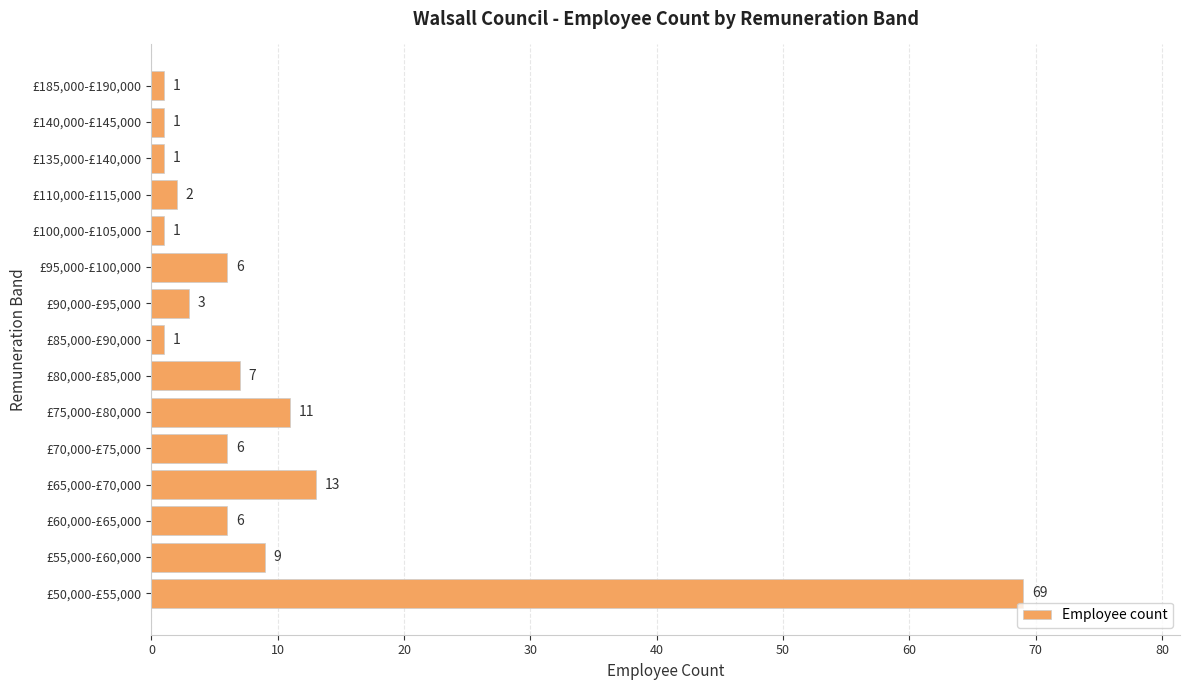

Reading top to bottom, transcribe all the data shown in this chart.

£185,000-£190,000=1	£140,000-£145,000=1	£135,000-£140,000=1	£110,000-£115,000=2	£100,000-£105,000=1	£95,000-£100,000=6	£90,000-£95,000=3	£85,000-£90,000=1	£80,000-£85,000=7	£75,000-£80,000=11	£70,000-£75,000=6	£65,000-£70,000=13	£60,000-£65,000=6	£55,000-£60,000=9	£50,000-£55,000=69